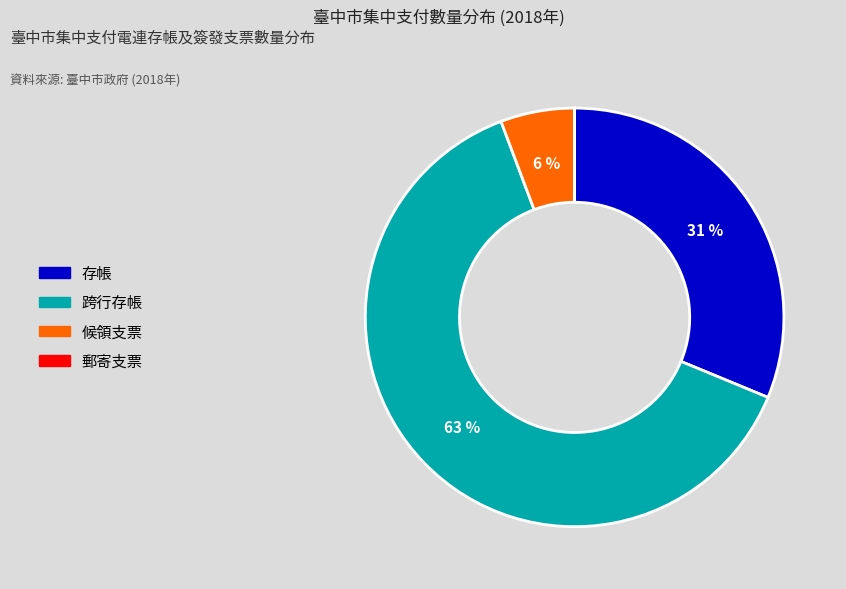

Between 跨行存帳 and 候領支票, which is larger?

跨行存帳